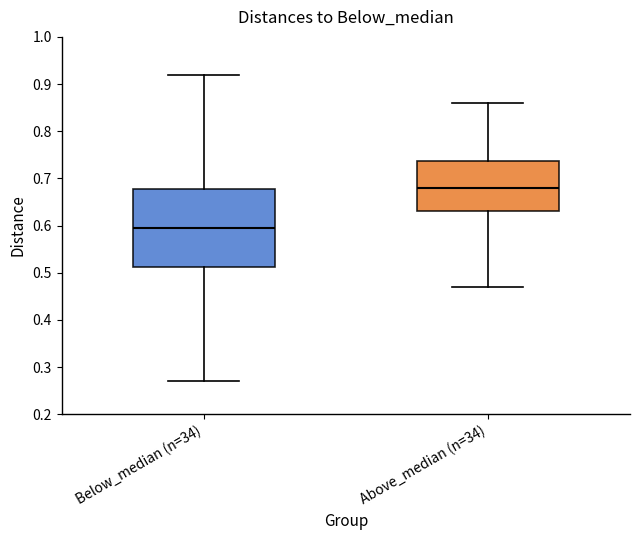

Which box's median line is the highest?

Above_median (n=34)